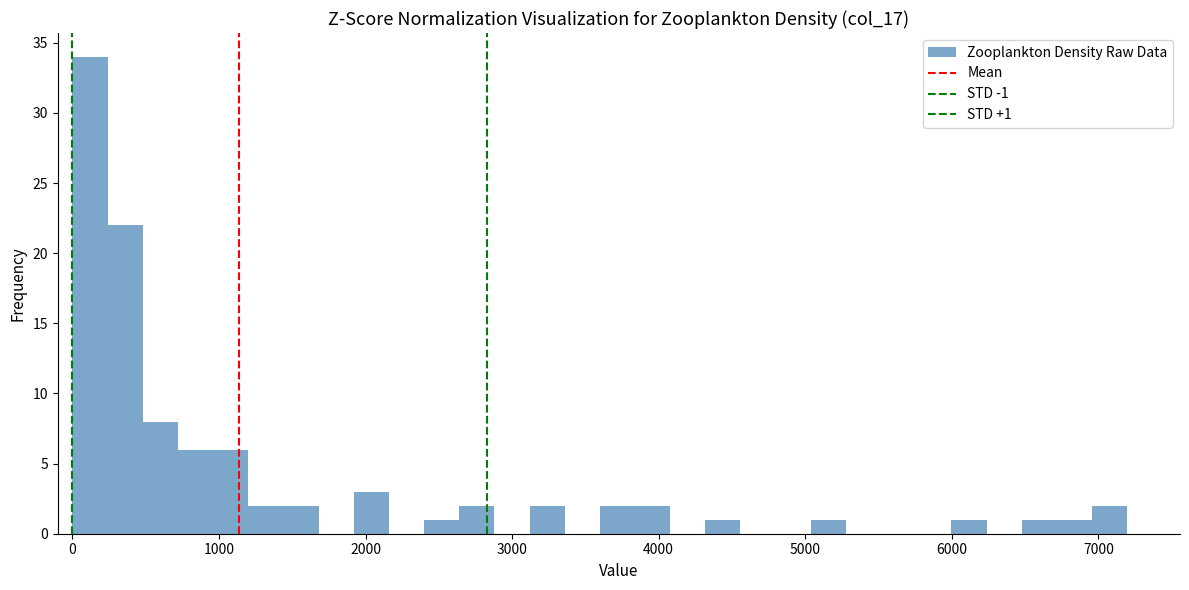

Around what value on the x-axis is the tallest bar? Give the approximate position of its centre, as read against the axis.

100